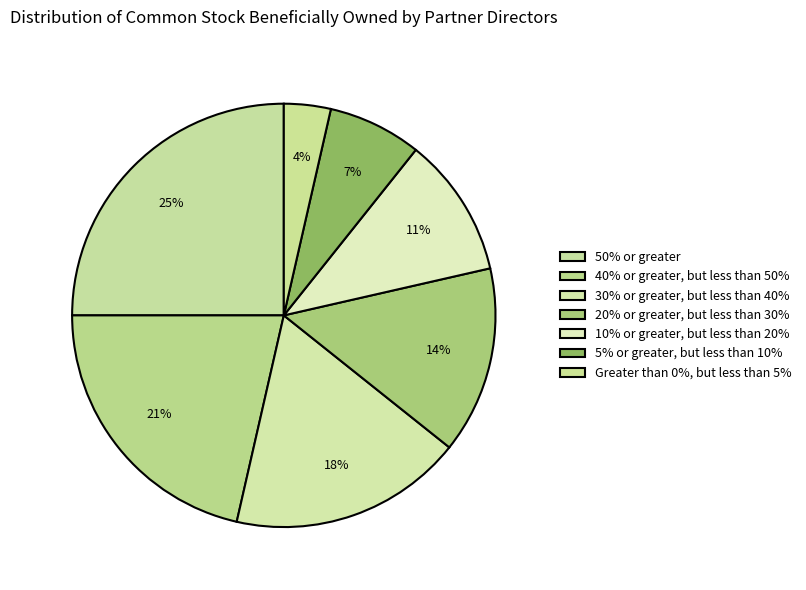

What portion of the pie excludes 10% or greater, but less than 20%?

89.3%